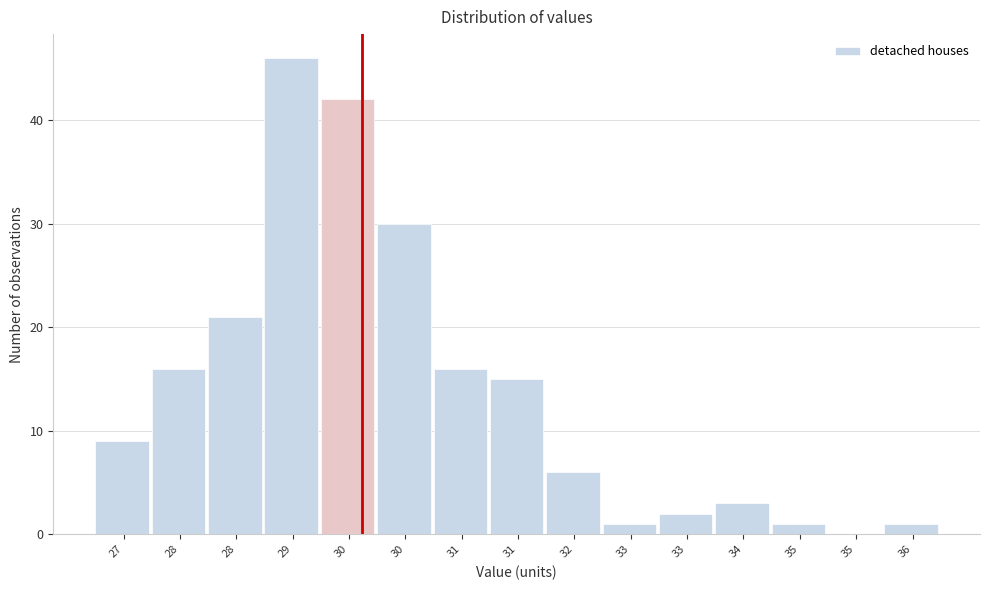

Count the number of categories in the chart.

15